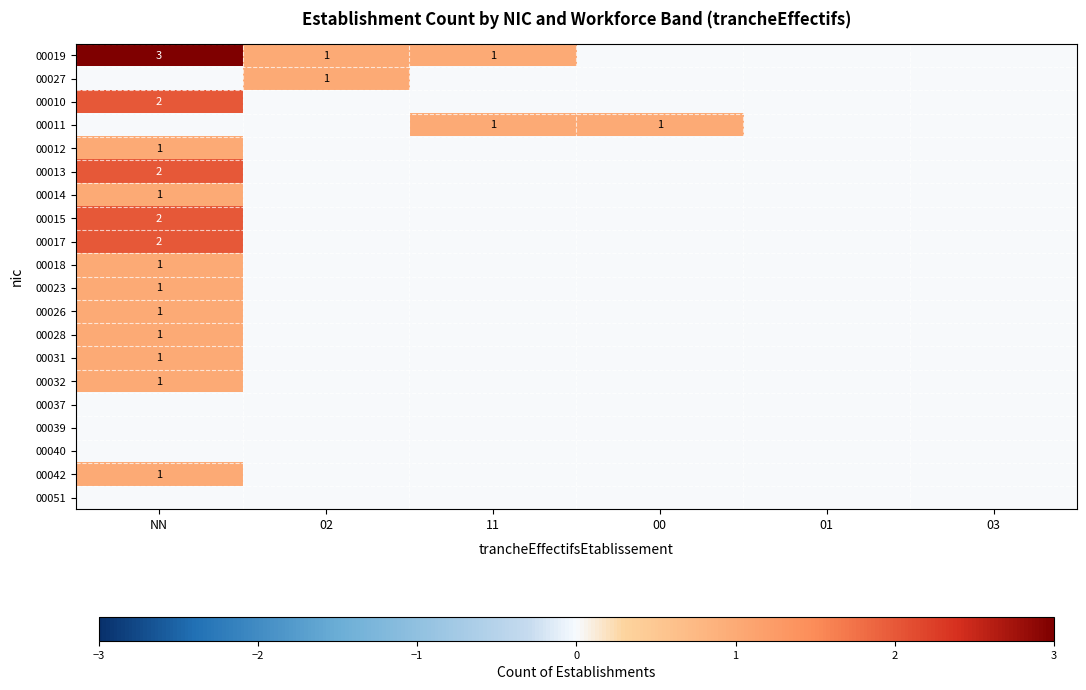

Is it true that 00012 equals 1 at NN?

True